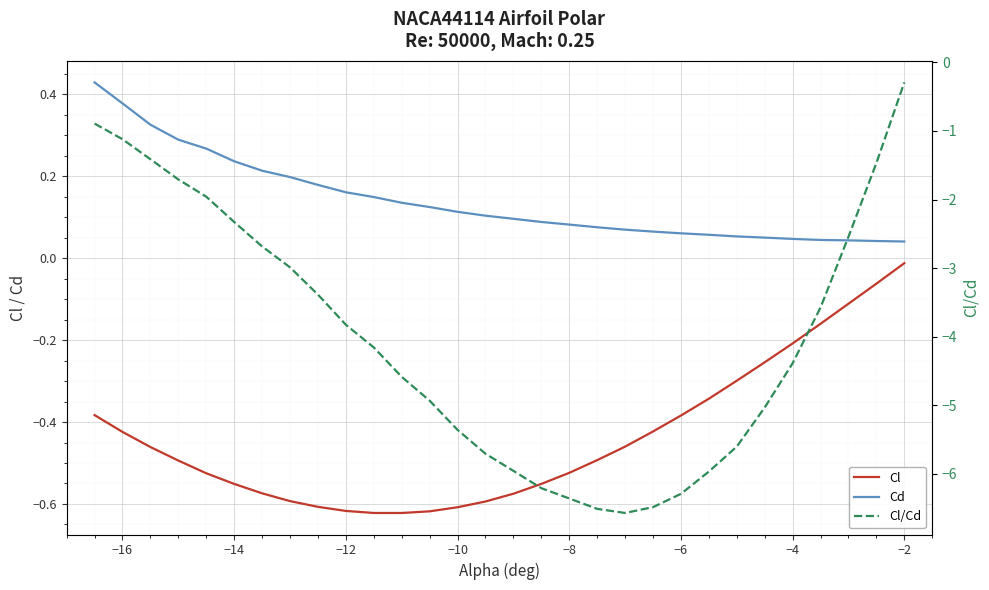

Reading right to left, transcribe all the data shown in this chart.

Cl: -0.0	-0.1	-0.1	-0.2	-0.2	-0.3	-0.3	-0.3	-0.4	-0.4	-0.5	-0.5	-0.5	-0.6	-0.6	-0.6	-0.6	-0.6	-0.6	-0.6	-0.6	-0.6	-0.6	-0.6	-0.6	-0.5	-0.5	-0.5	-0.4	-0.4
Cd: 0.0	0.0	0.0	0.0	0.0	0.1	0.1	0.1	0.1	0.1	0.1	0.1	0.1	0.1	0.1	0.1	0.1	0.1	0.1	0.1	0.2	0.2	0.2	0.2	0.2	0.3	0.3	0.3	0.4	0.4
Cl/Cd: -0.3	-1.5	-2.5	-3.6	-4.4	-5.0	-5.6	-6.0	-6.3	-6.5	-6.6	-6.5	-6.4	-6.2	-6.0	-5.7	-5.4	-4.9	-4.6	-4.2	-3.8	-3.4	-3.0	-2.7	-2.3	-2.0	-1.7	-1.4	-1.1	-0.9